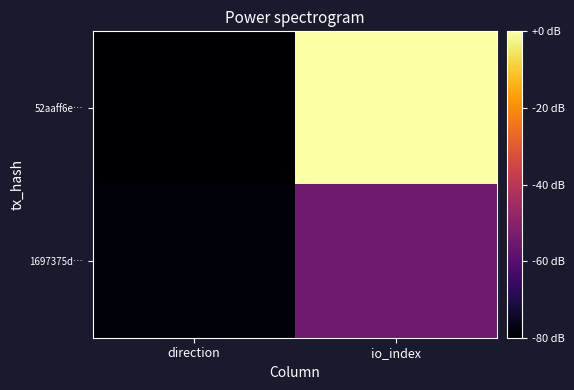

Reading left to right, what are all the values shown in this chart?

52aaff6e…: direction=-1	io_index=121
1697375d…: direction=1	io_index=37